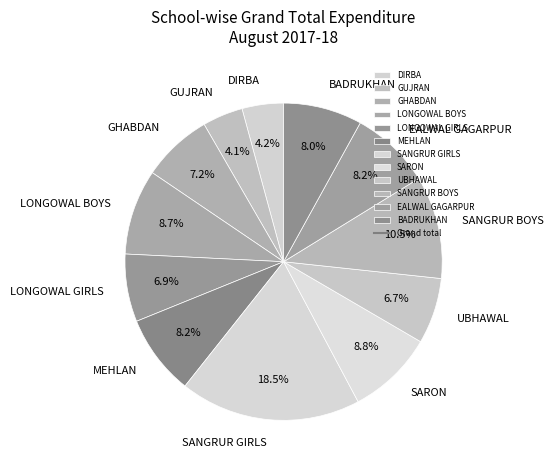

What percentage is the DIRBA slice, to the nearest percent?

4%